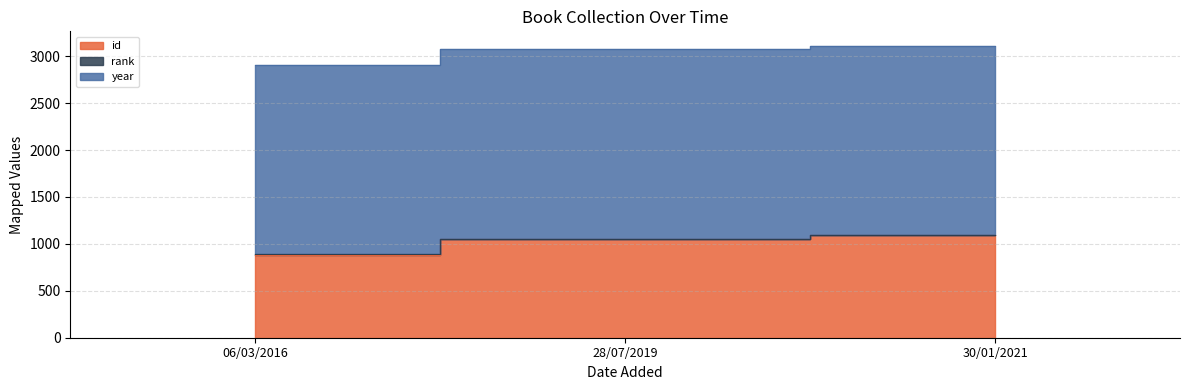

Is it true that year equals 4928 at 28/07/2019?

False